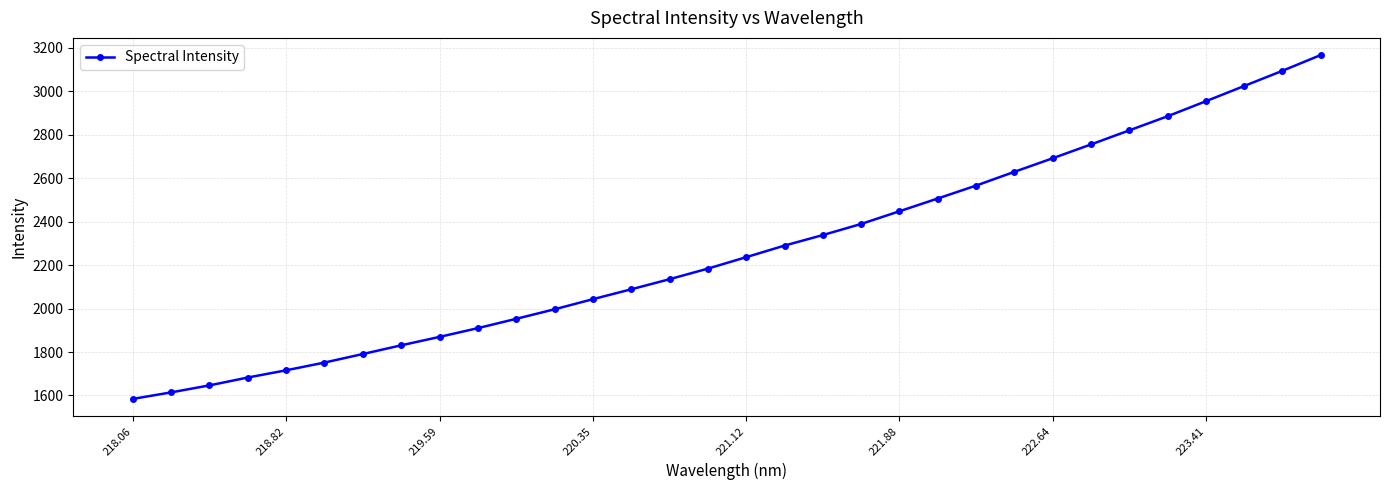

What is the greatest value displayed?

3166.5